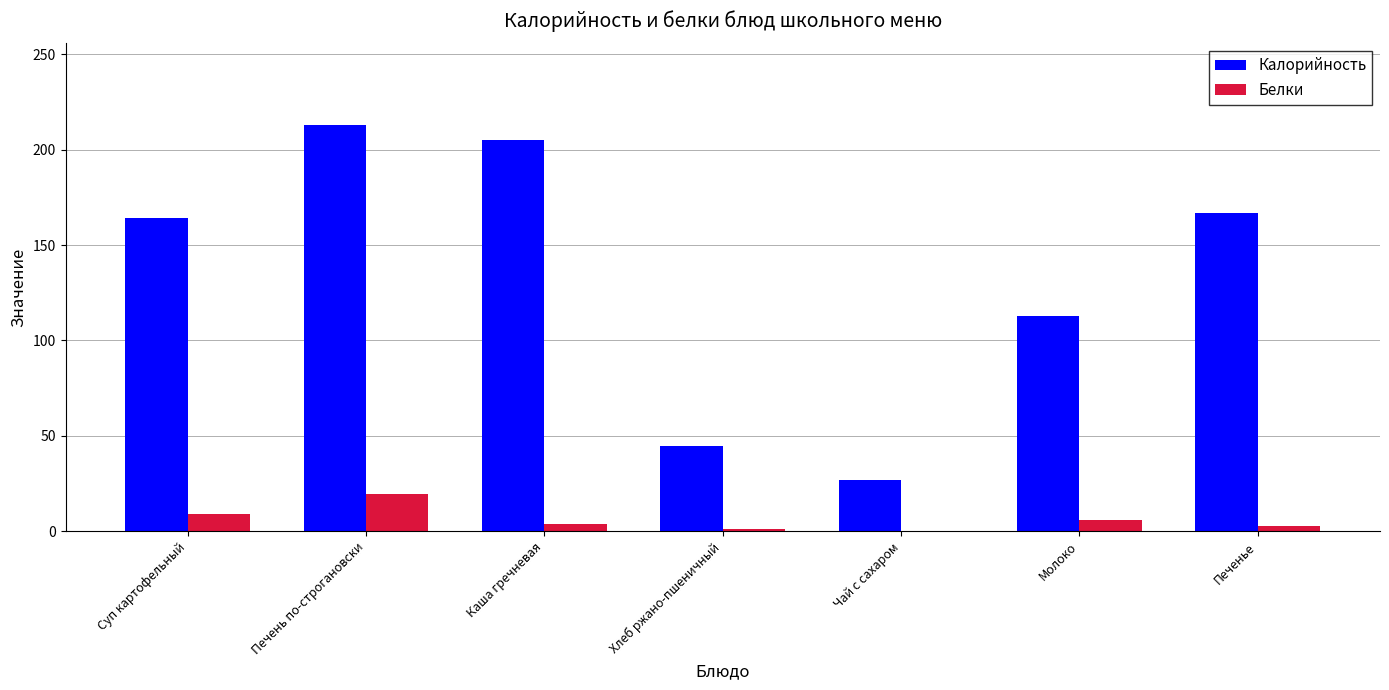

What is the sum of all Калорийность values?

933.7